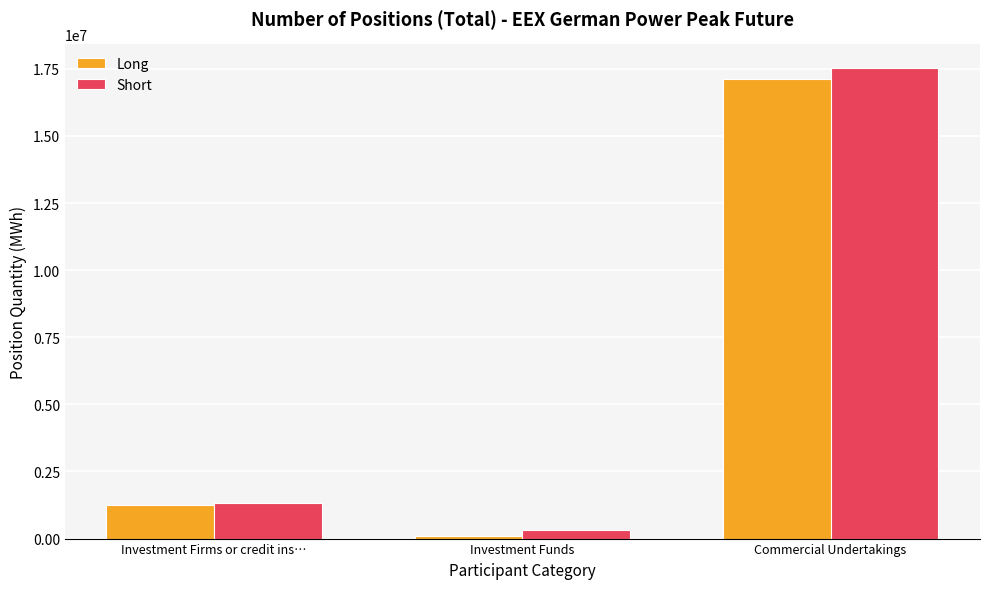

What is the minimum value for Short?

335664